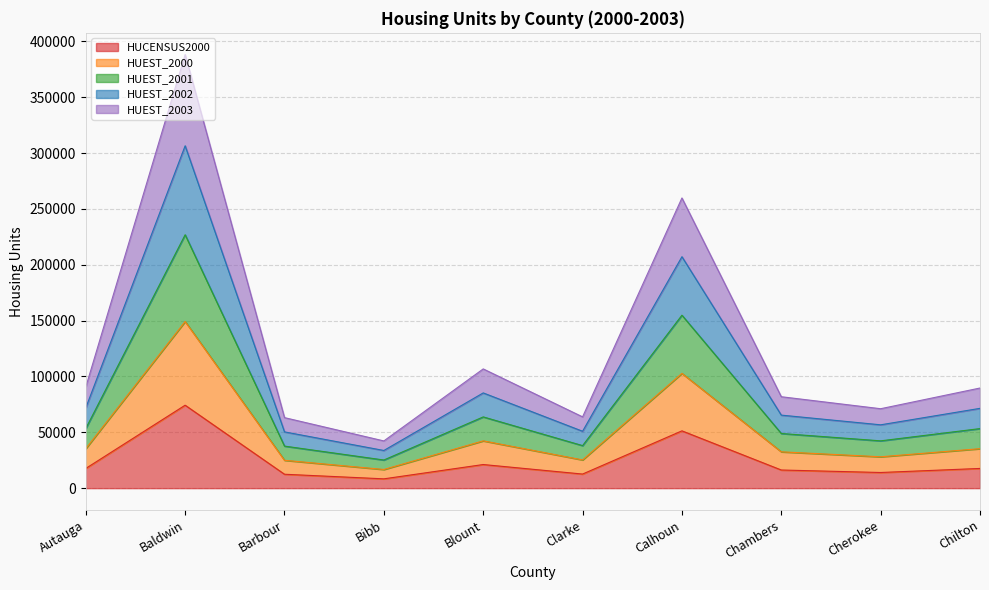

Between Bibb and Clarke, which is larger?

Clarke